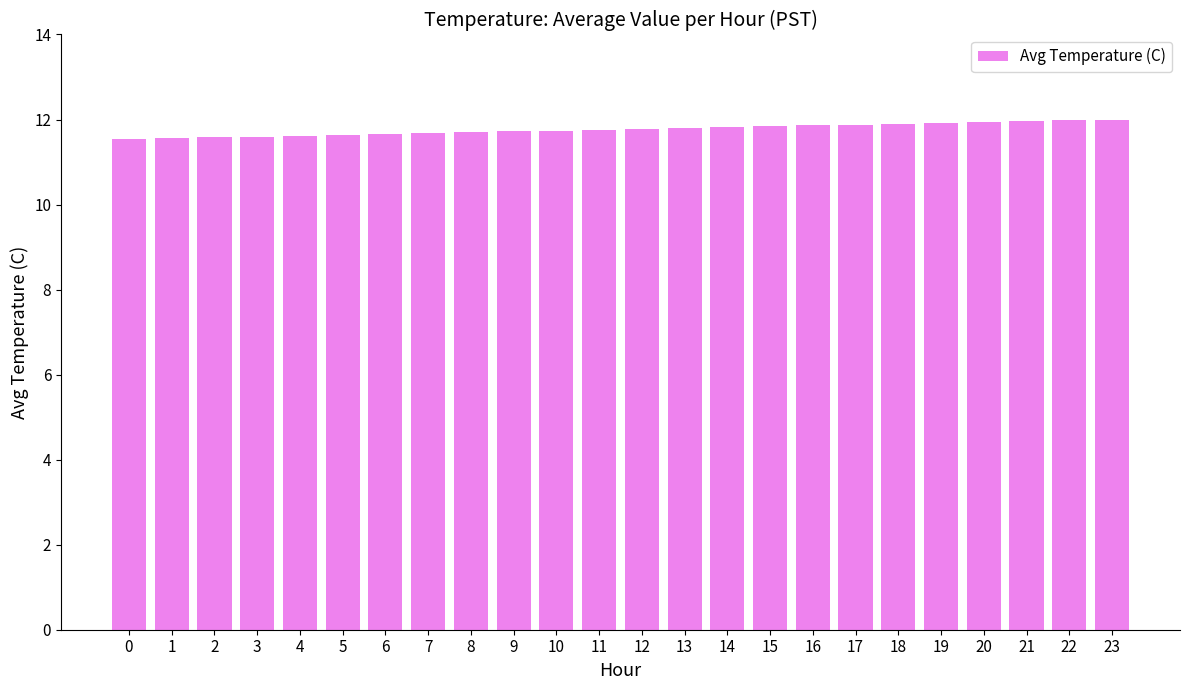

Are the bars horizontal?

No